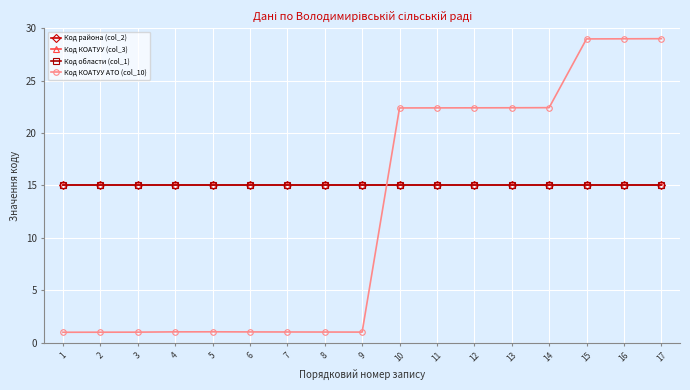

The Код района (col_2) series shows 15.0 at 5. True or false?

True